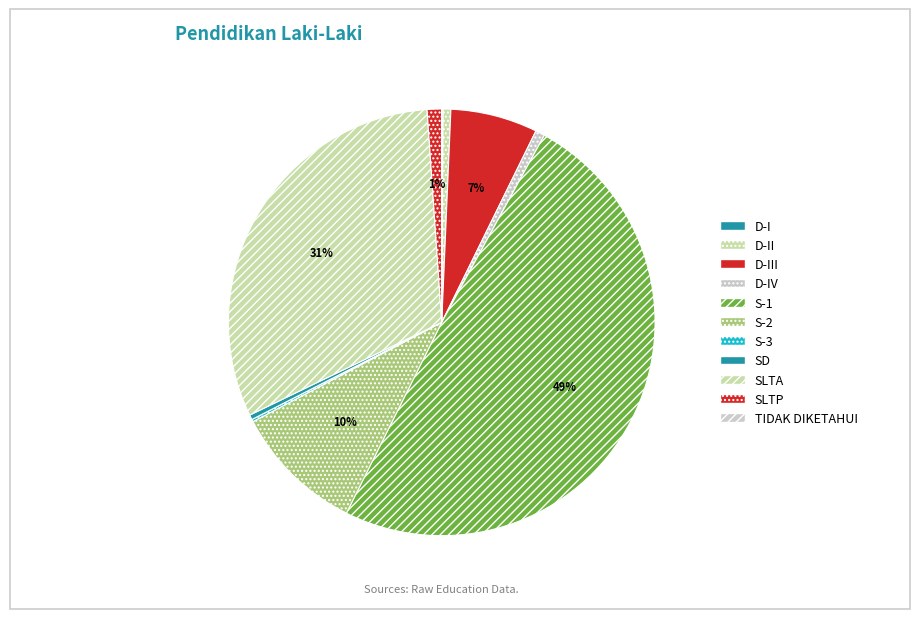

How much of the chart is everything except S-1?

50.6%